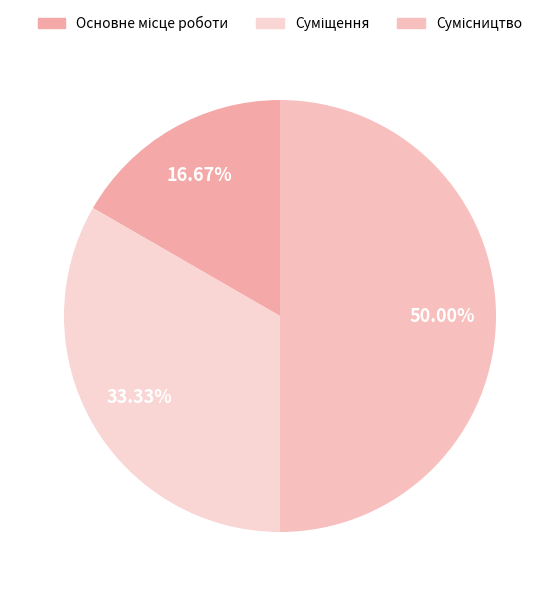

What percentage is NOT represented by Основне місце роботи?

83.3%